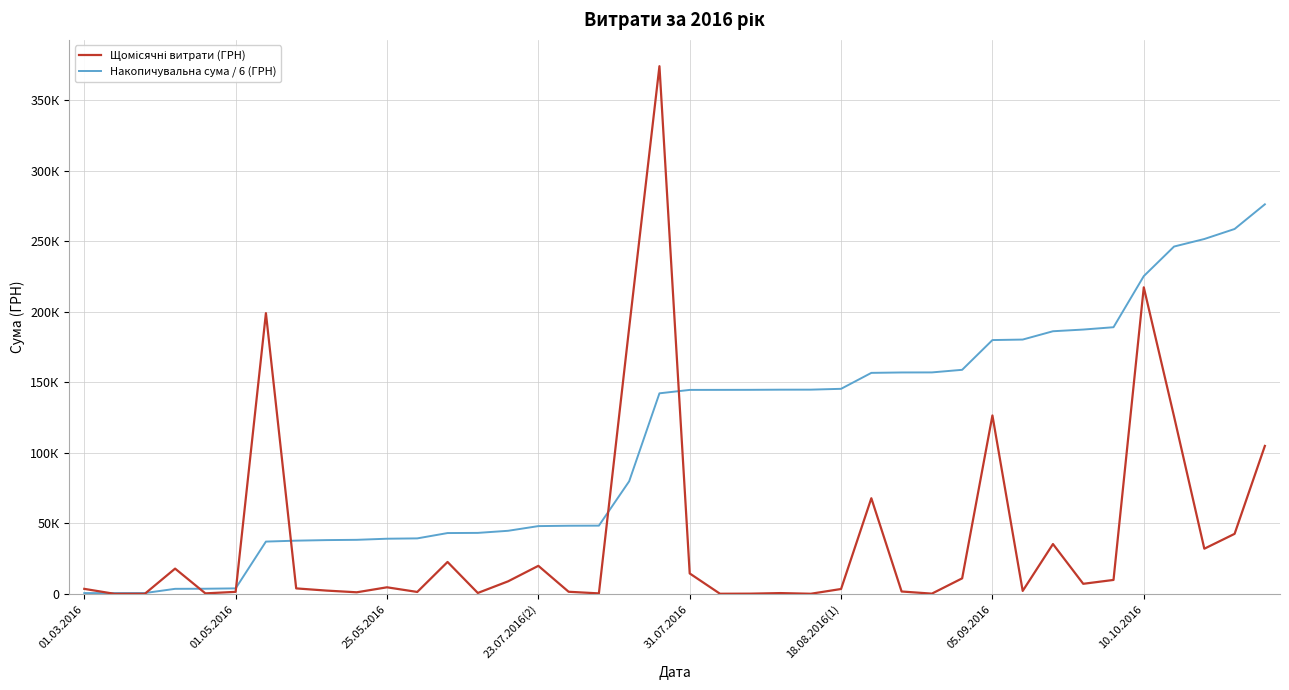

Does the chart have visible grid lines?

Yes